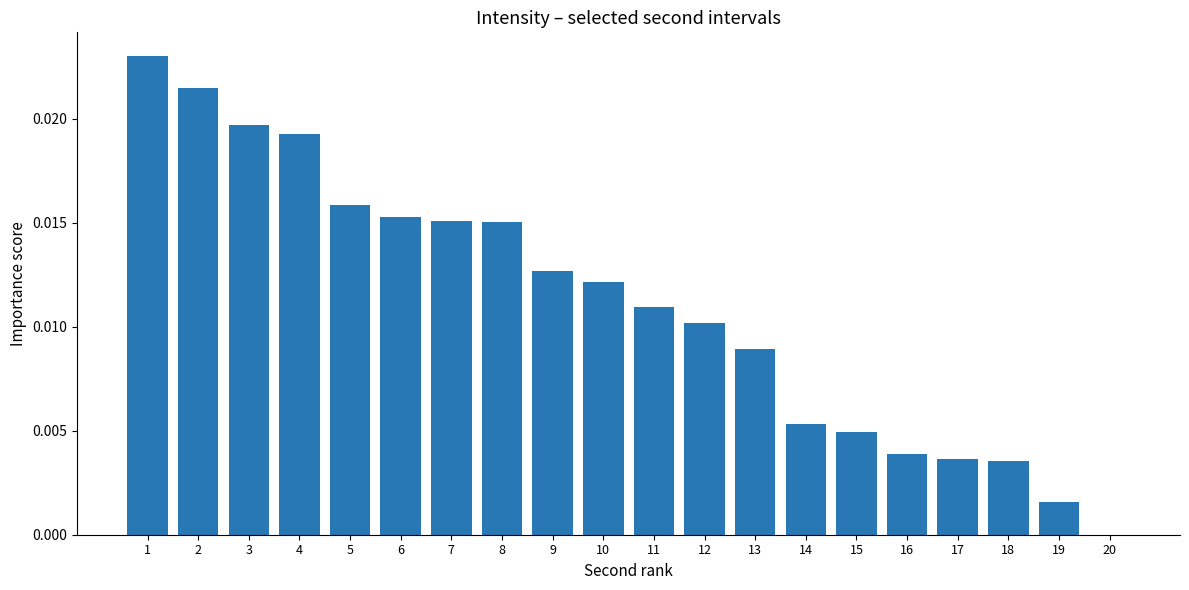

How many series are shown in this chart?

1